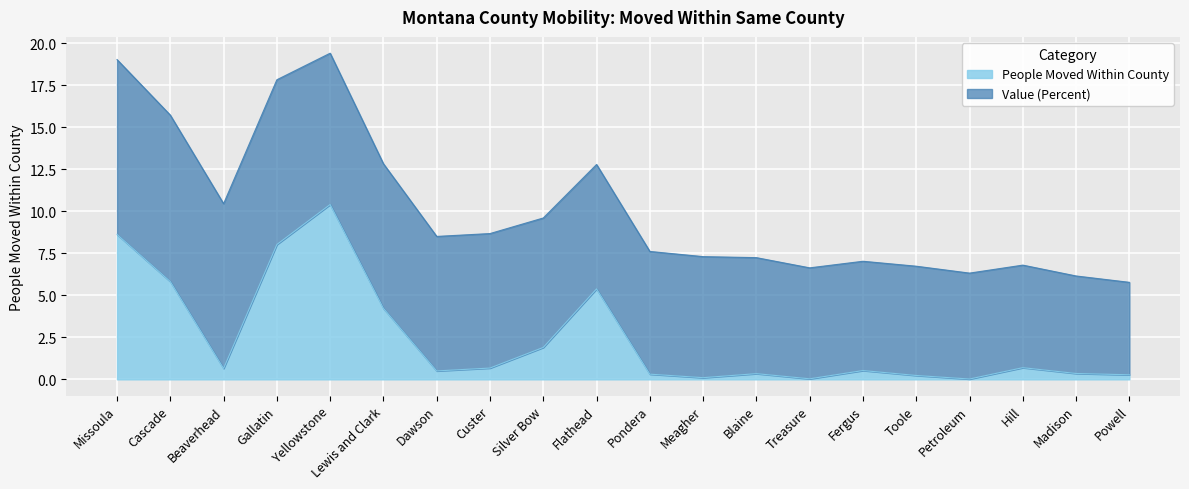

What value does the data have at Flathead?

5.4